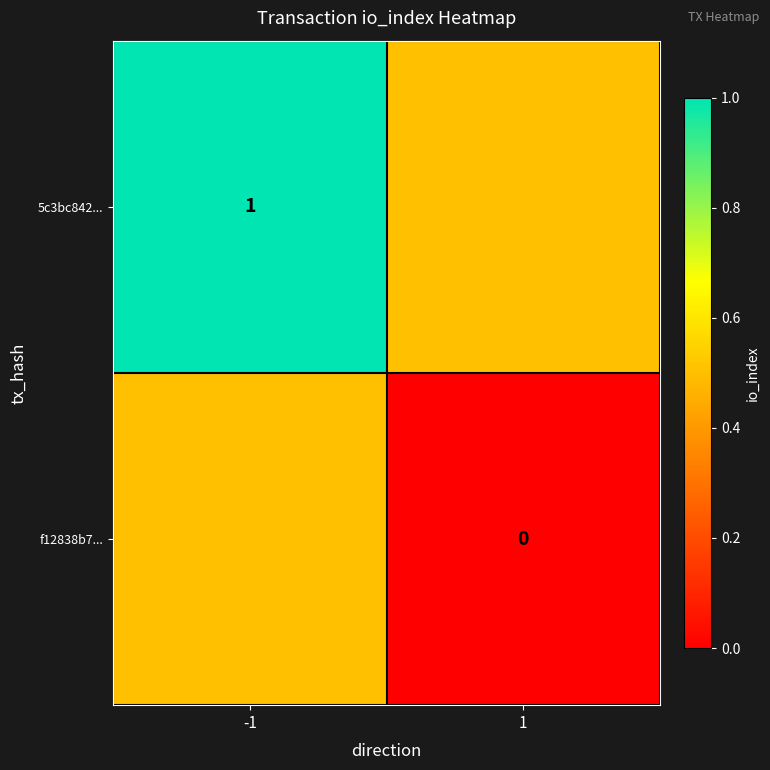

Is the value of f12838b7... at 1 greater than the value of 5c3bc842... at -1?

No